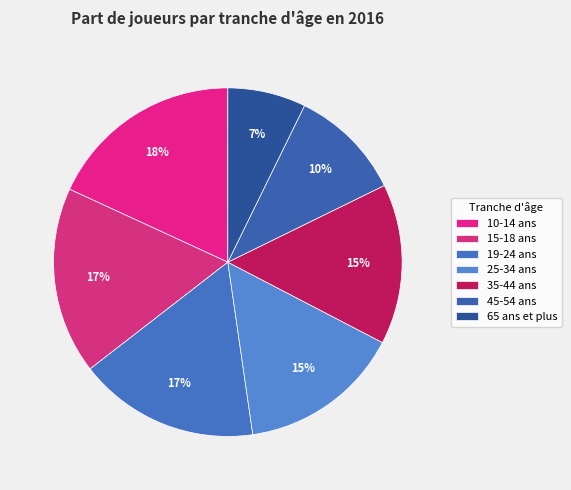

To the nearest percent, what percentage of the pie is 65 ans et plus?

7%